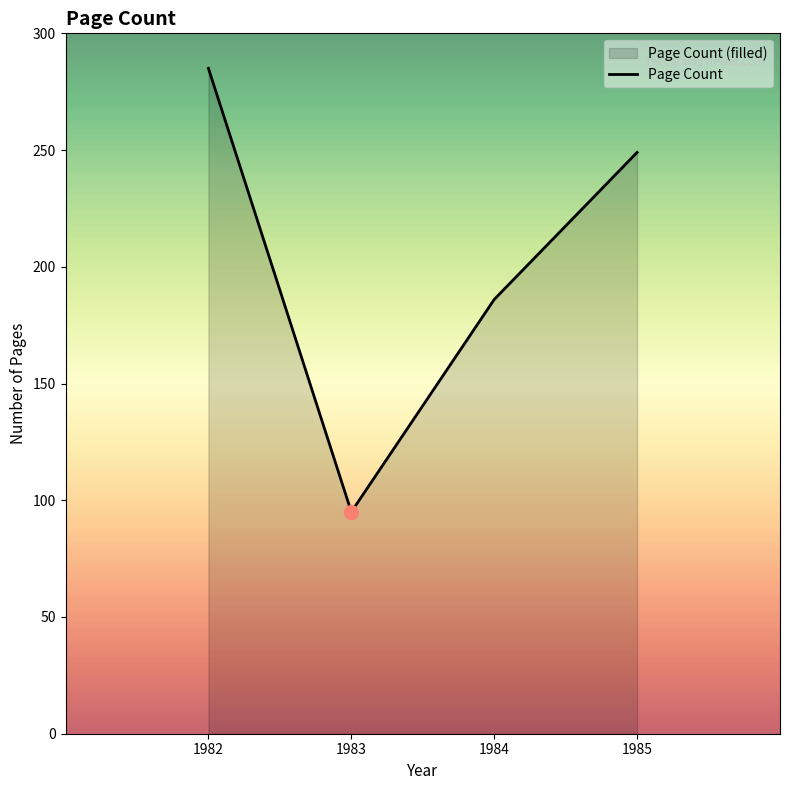

Rank the categories by value from lowest to highest.

1983, 1984, 1985, 1982